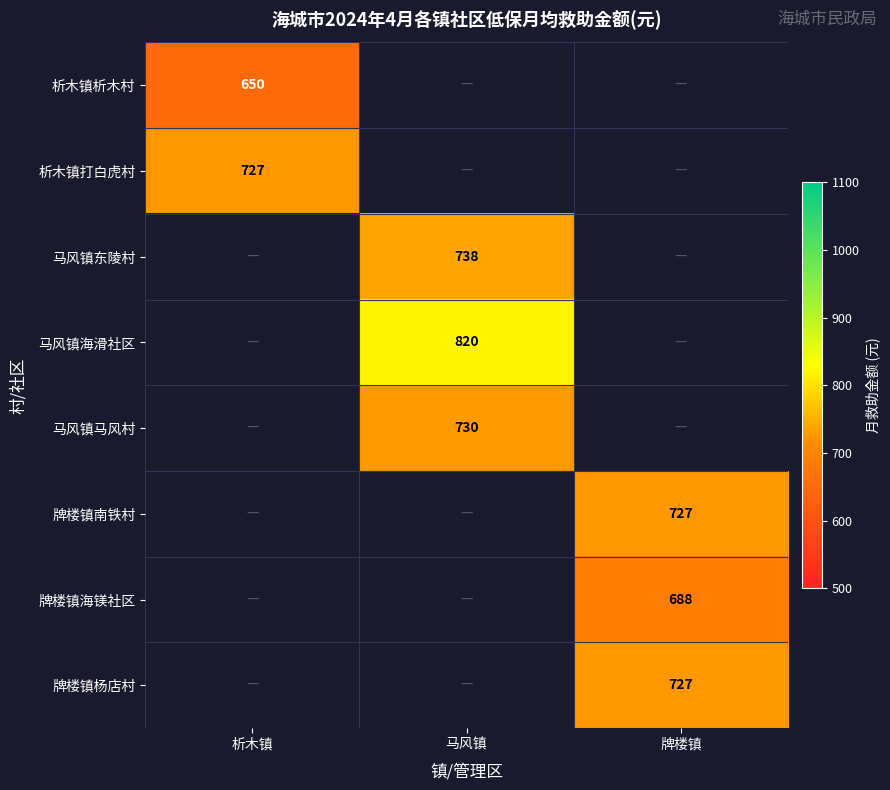

The 牌楼镇海镁社区 series shows 688 at 牌楼镇. True or false?

True